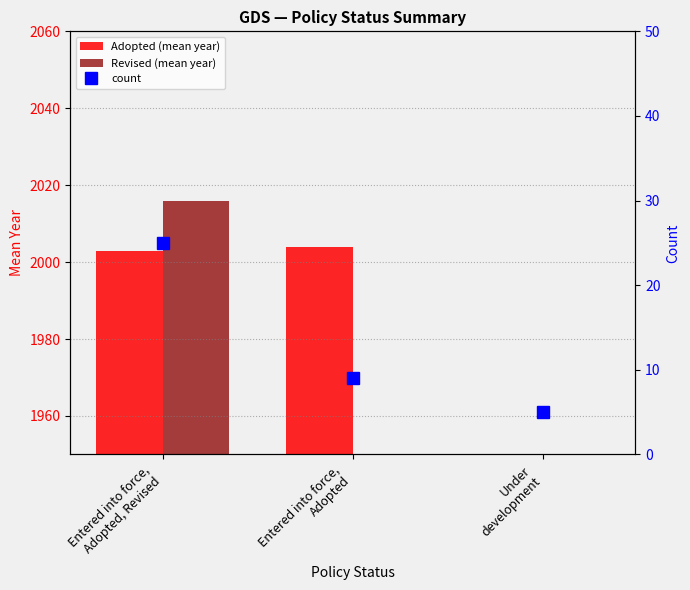

What are all the series names shown in the legend?

Adopted (mean year), Revised (mean year), count